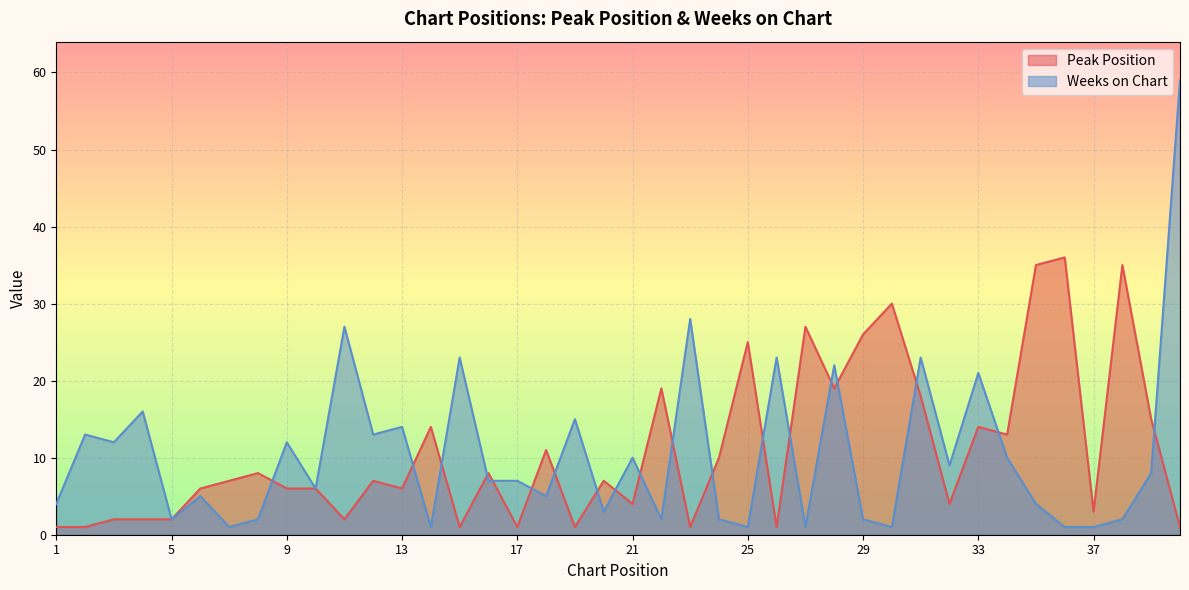

List the series in order of their peak value, highest first.

Weeks on Chart, Peak Position